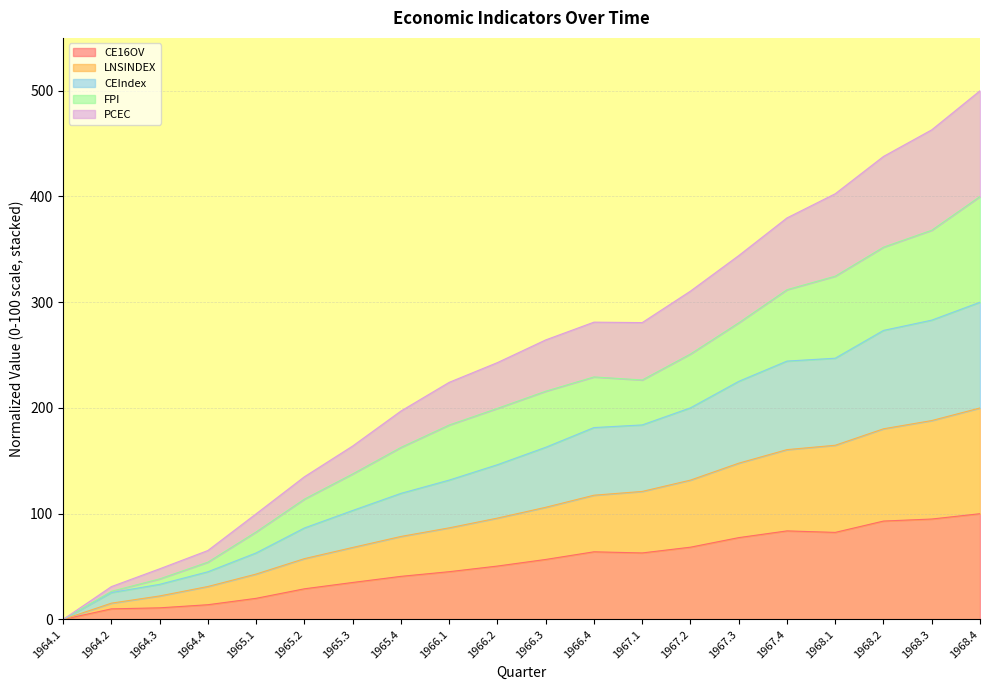

True or false: LNSINDEX and CEIndex intersect in this chart.

False